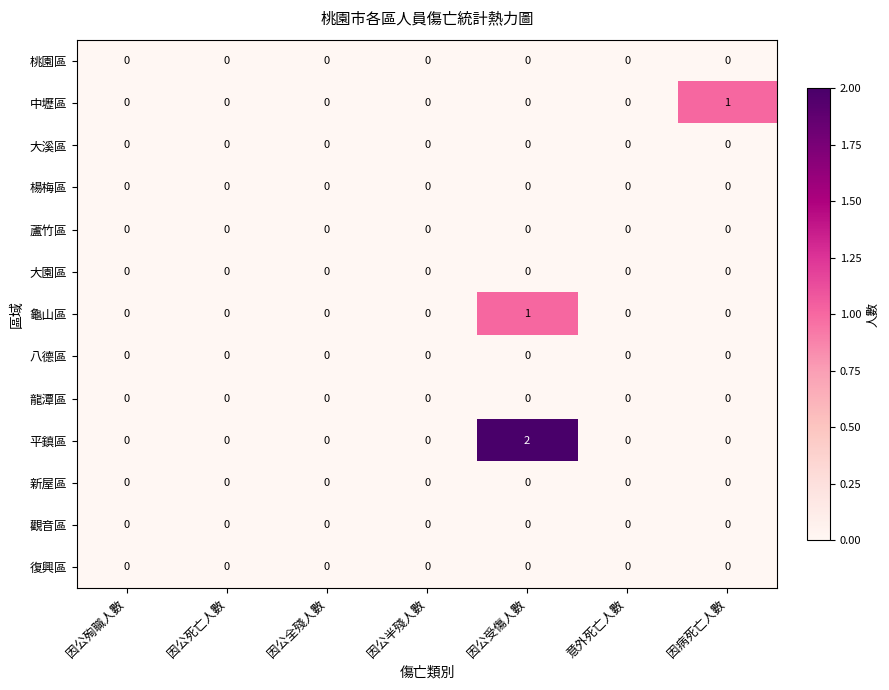

At which category does the chart reach its peak across all series?

因公受傷人數